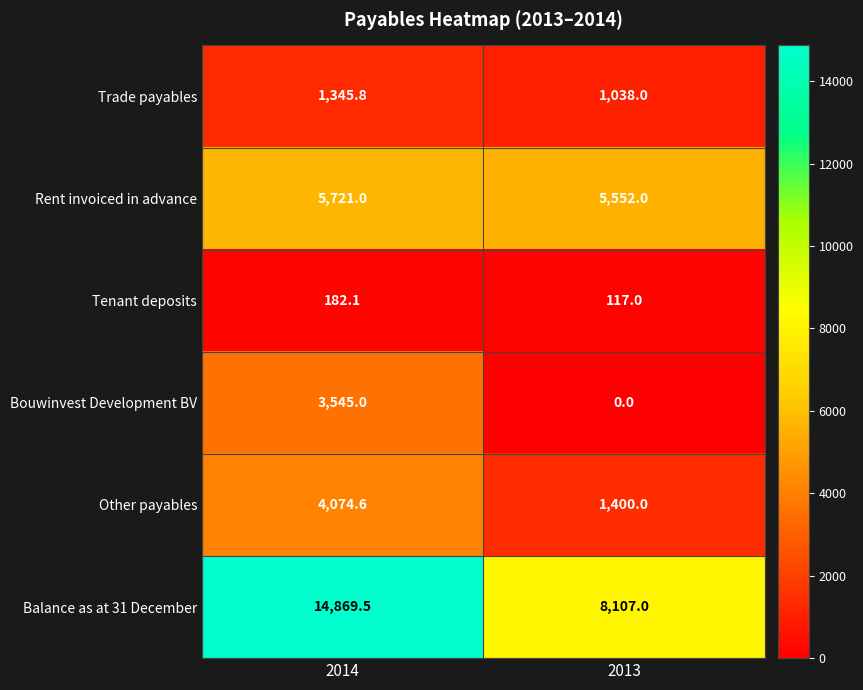

Count the number of data series in this chart.

6